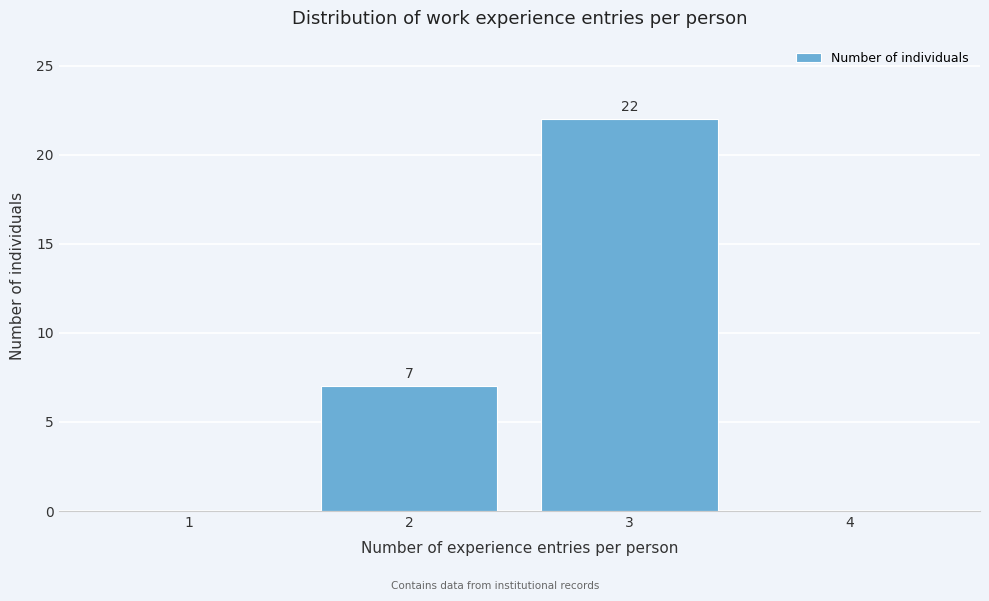

Over which range of the x-axis is the bar tallest?

2.5 to 3.5